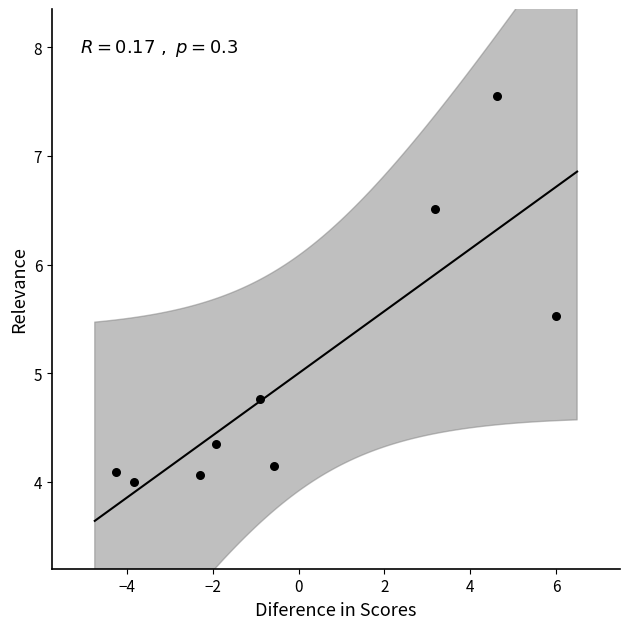

What Y value in the scatter plot is closest to 5?

4.8